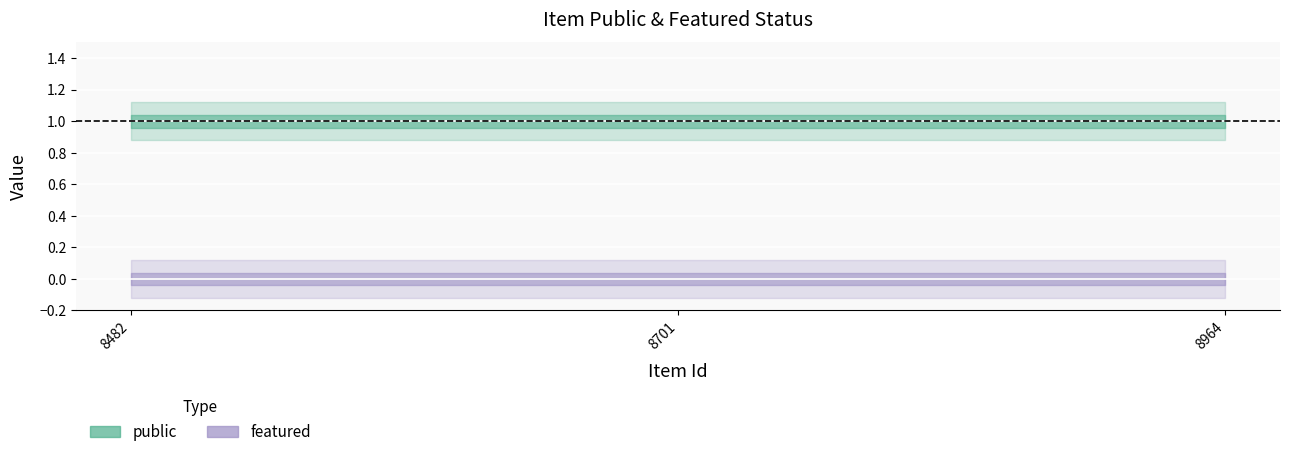

List the series in order of their overall mean, lowest first.

featured, public